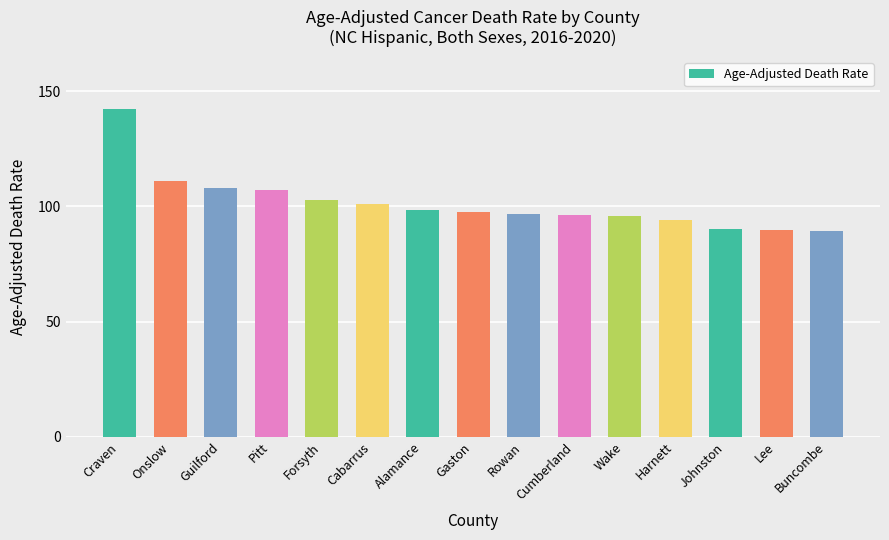

What is the smallest value displayed?

89.2